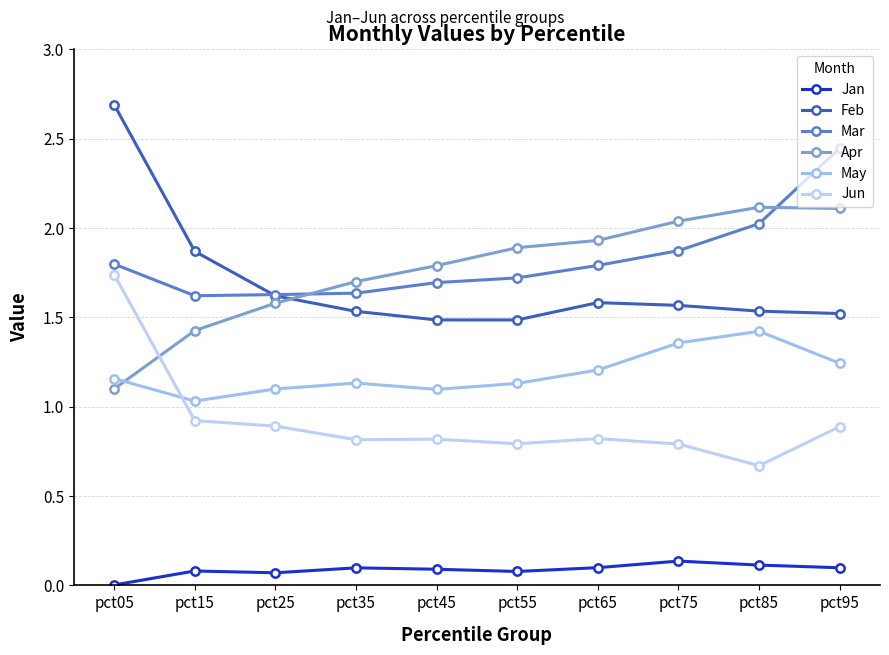

List the series in order of their peak value, lowest first.

Jan, May, Jun, Apr, Mar, Feb